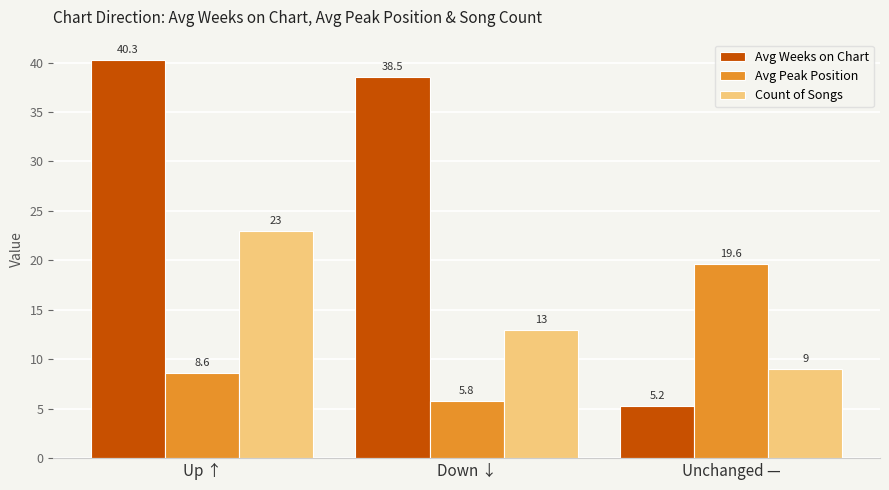

What is the spread (max minus min) of values at Down ↓?

32.8